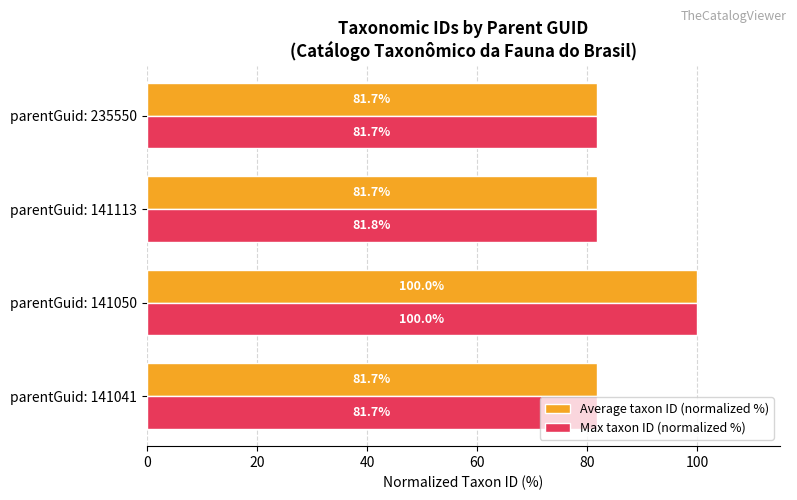

Which series has the largest total across all categories?

Max taxon ID (normalized %)